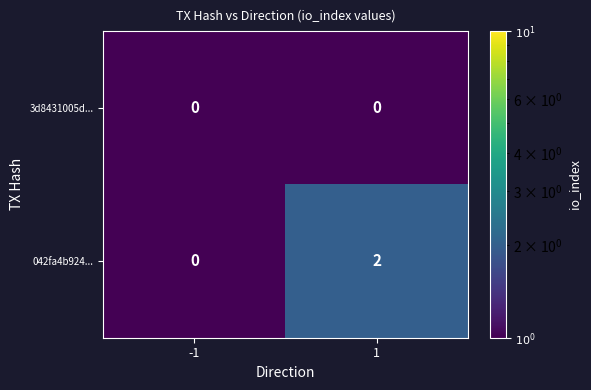

List the series in order of their peak value, highest first.

042fa4b924..., 3d8431005d...